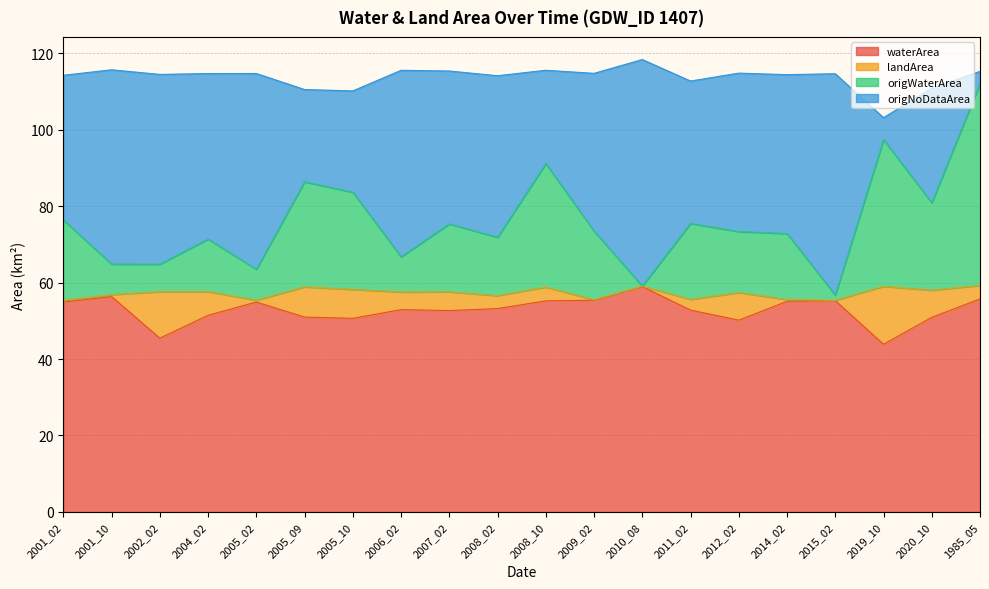

What is the highest value of the waterArea series?

59.0